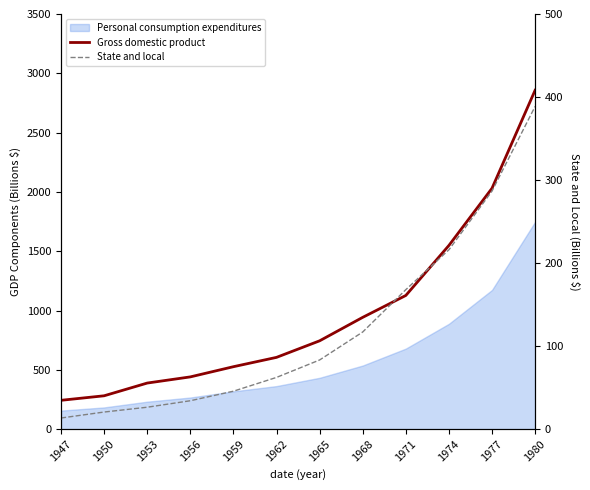

At which label does State and local first exceed 83?

1965